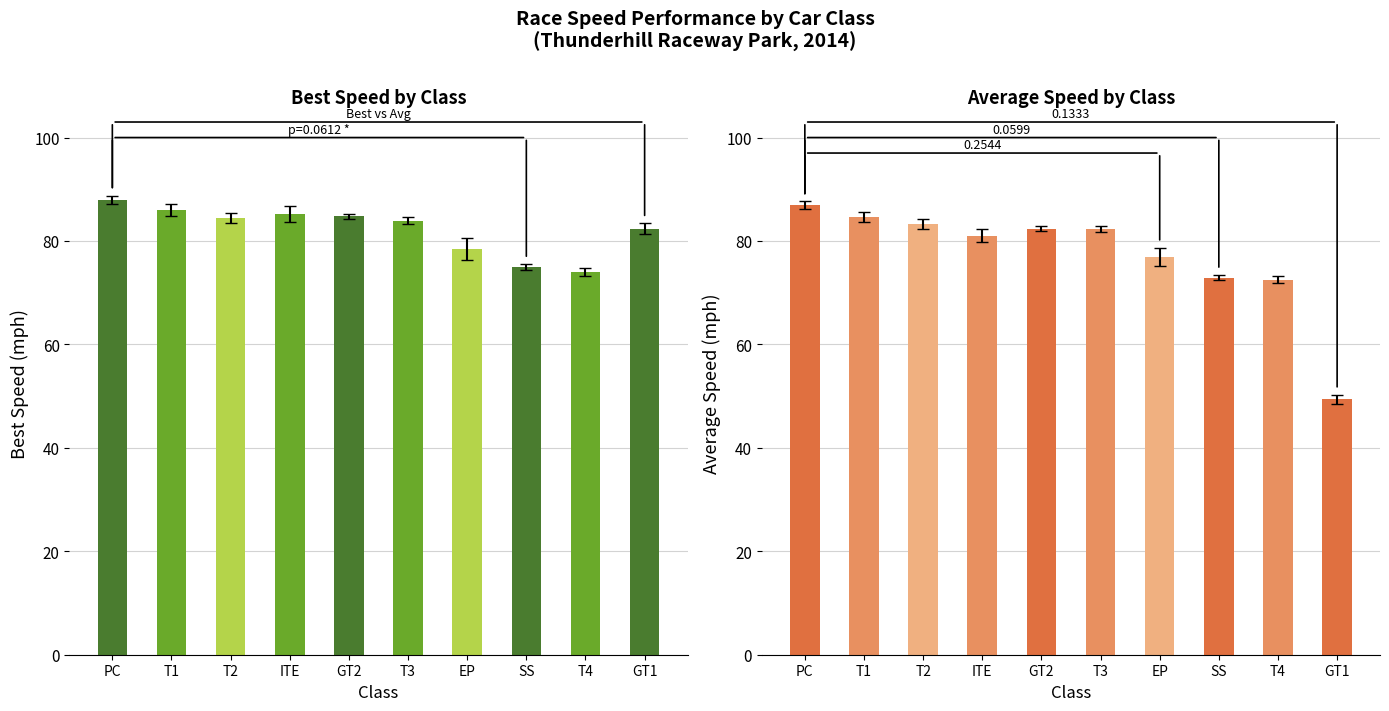

At which label does Best Speed reach its peak?

PC